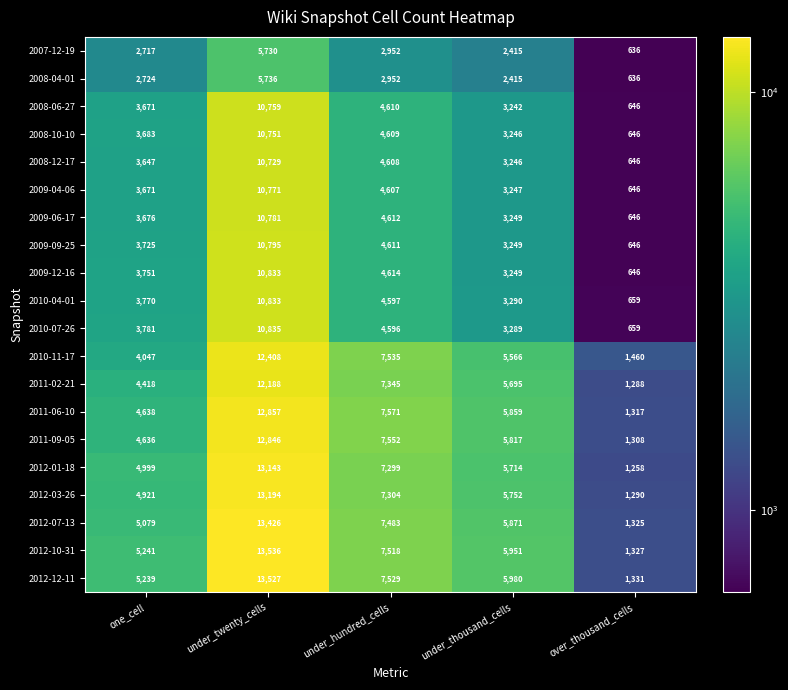

What is the average value of the 2007-12-19 series?

2890